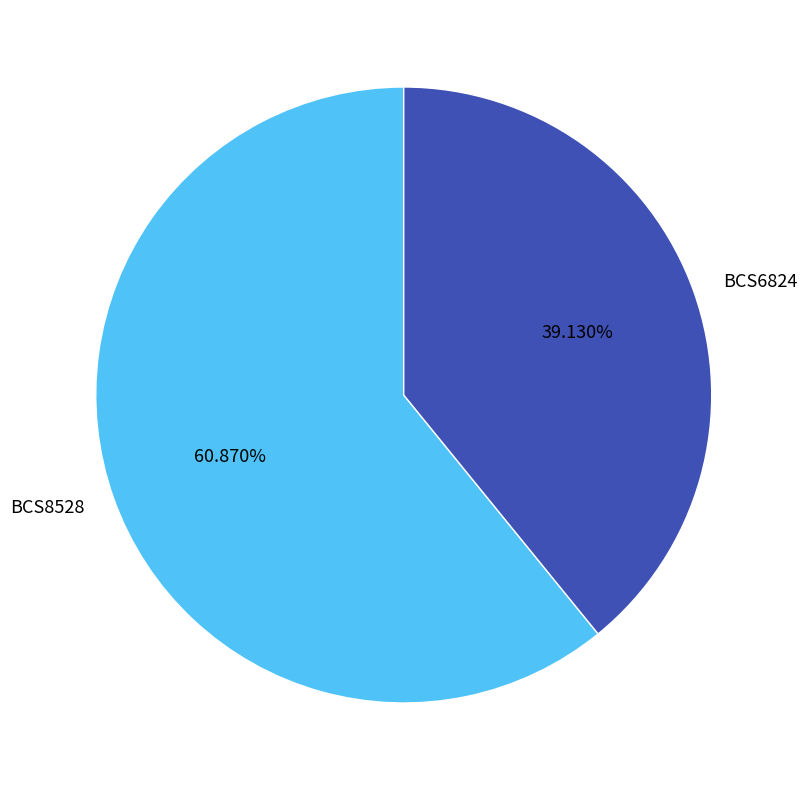

How many segments does this pie chart have?

2